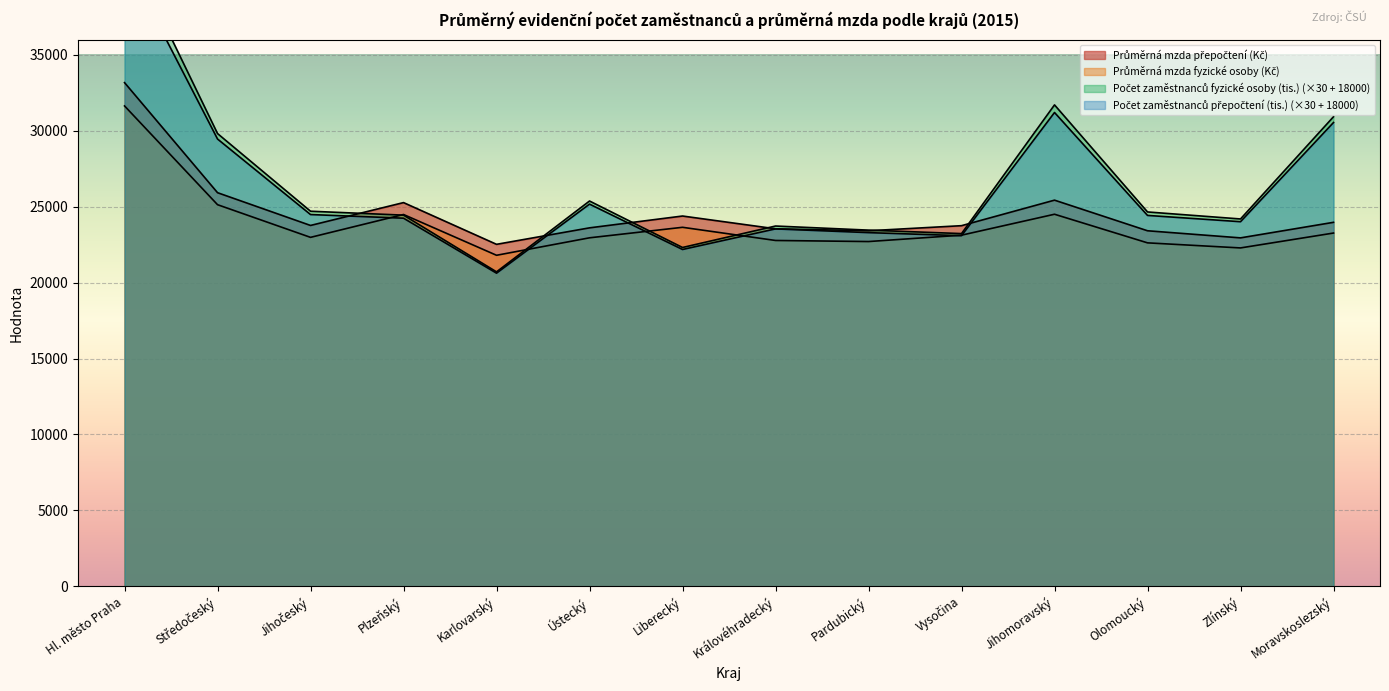

The value of Průměrná mzda fyzické osoby (Kč) at Zlínský is 10751. True or false?

False